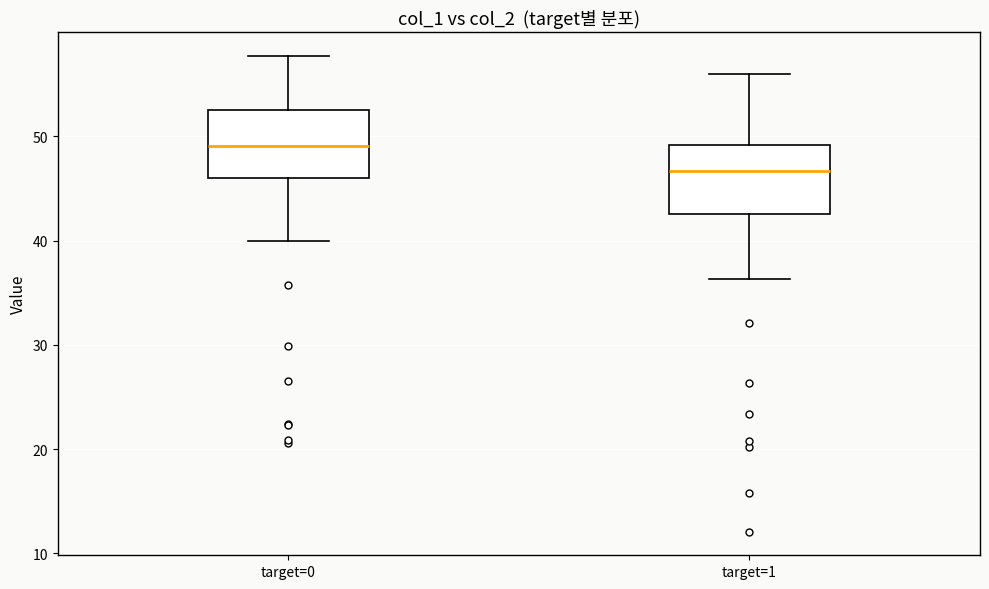

Which box has the highest median line?

target=0